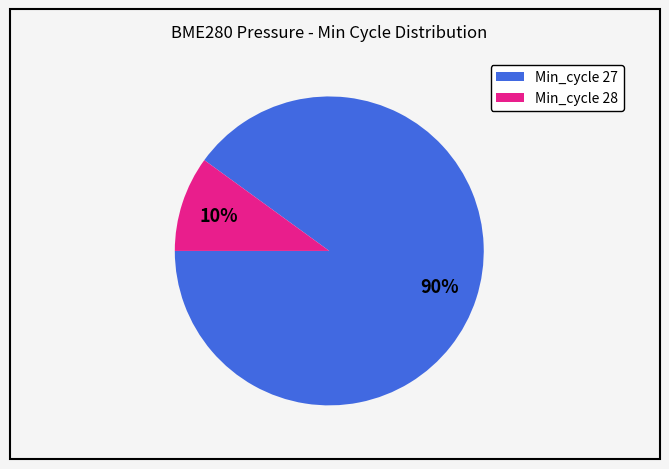

Is there any slice that represents more than half of the pie?

Yes